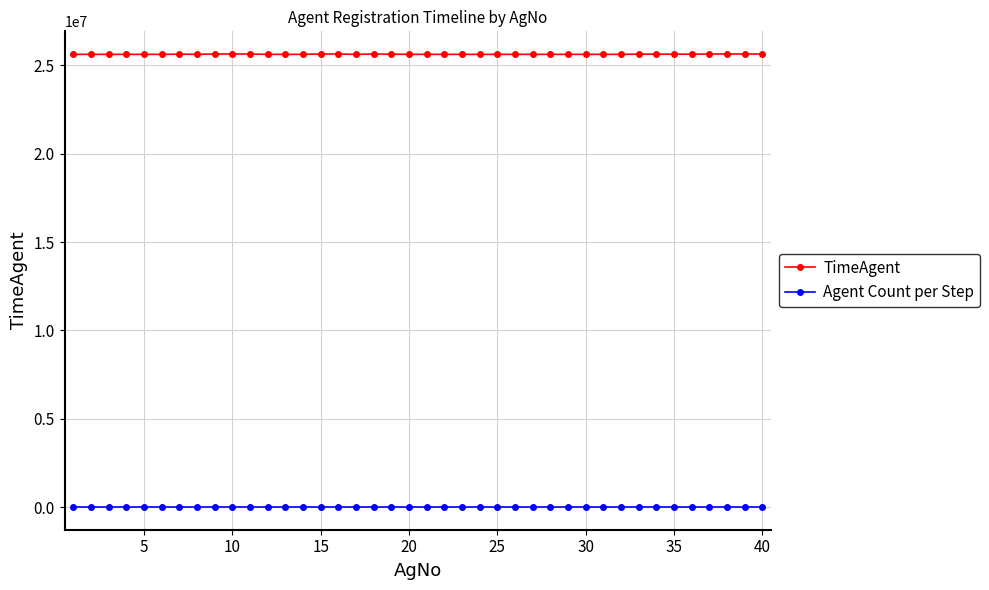

What is the maximum value shown in the chart?

25642566